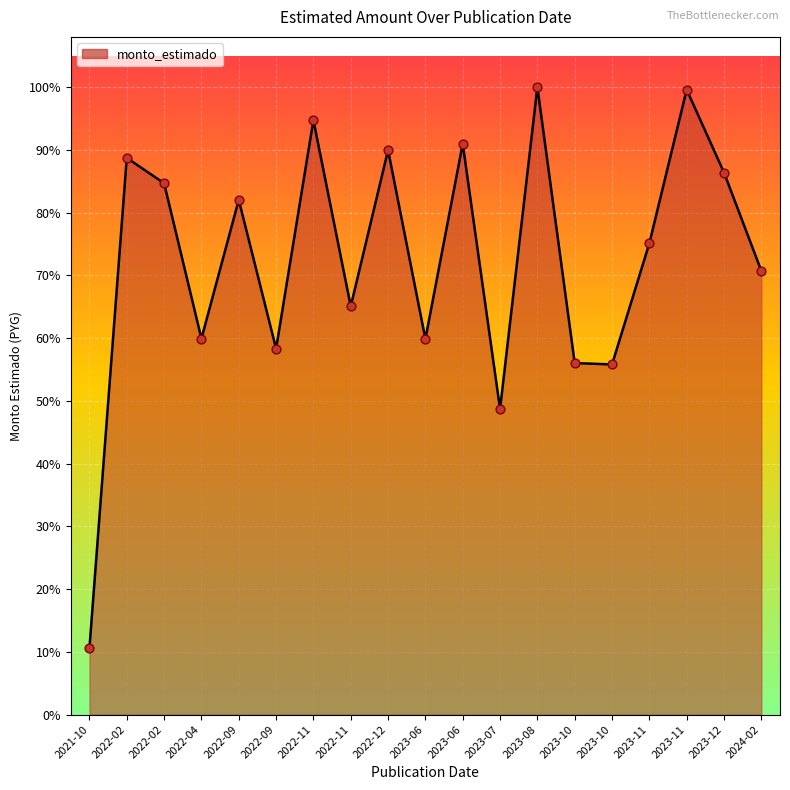

Is this an area chart (filled region under the line)?

Yes